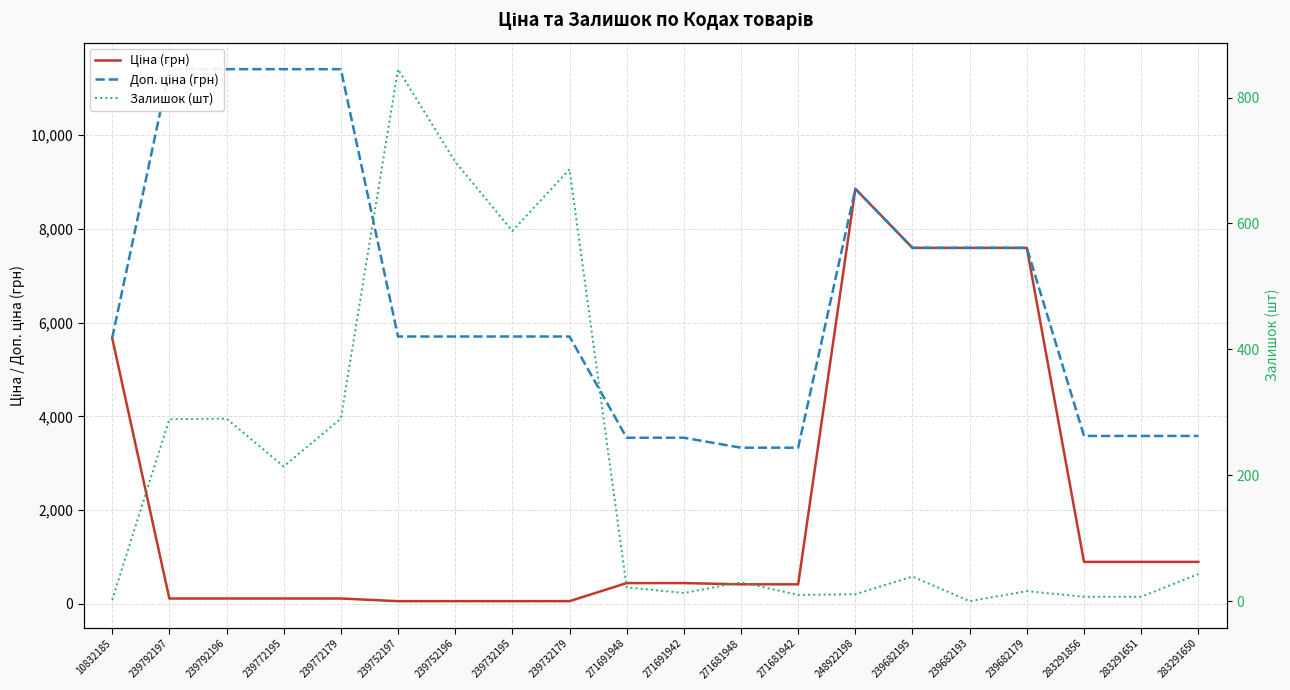

At which label does Залишок (шт) first exceed 39?

239792197